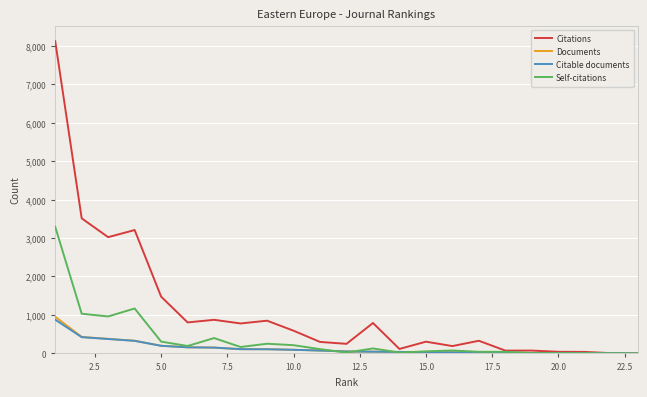

What is the difference between the maximum and minimum values in the Citations series?

8115